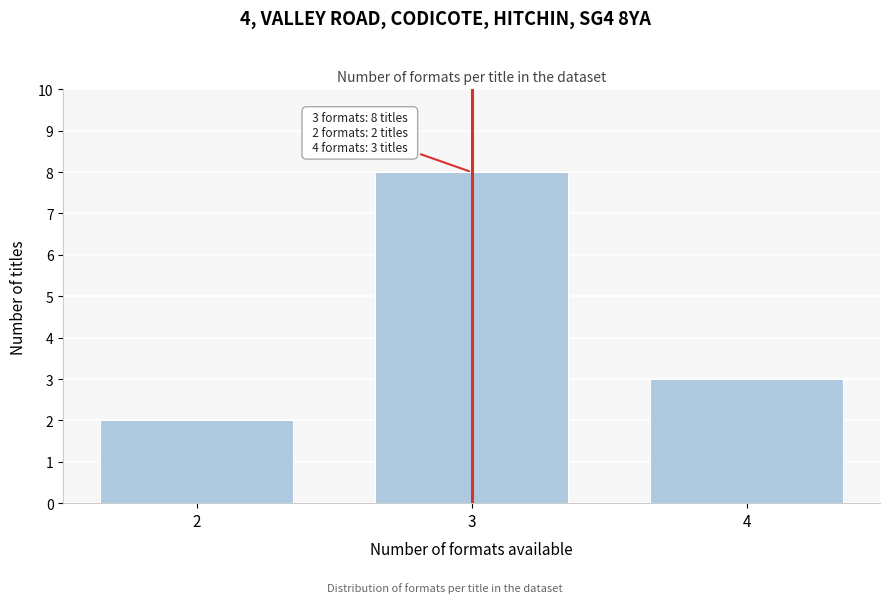

Reading right to left, list all the values displayed in this chart.

4=3	3=8	2=2